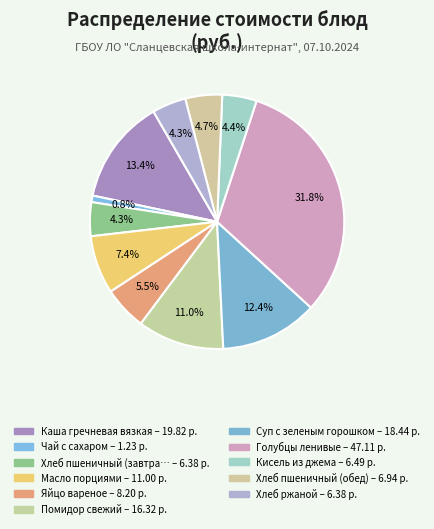

Which category has the biggest portion of the pie?

Голубцы ленивые